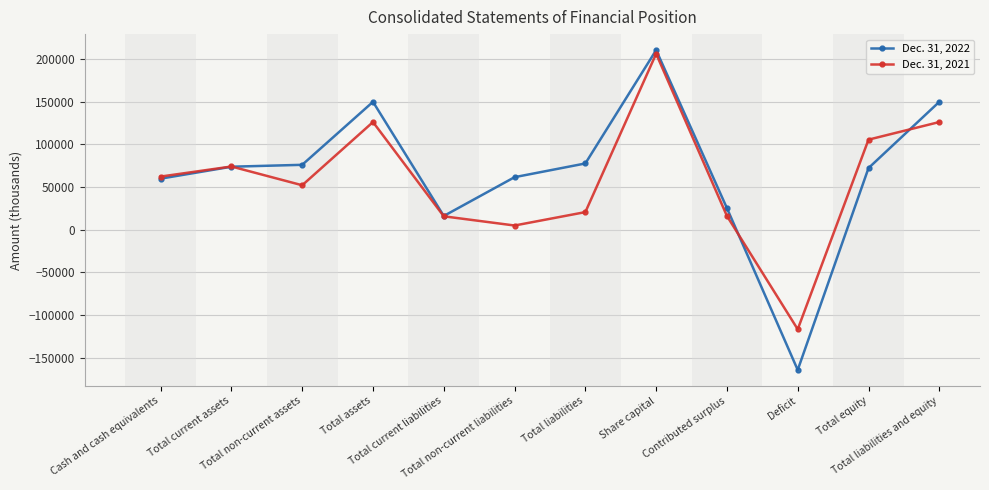

At which category is the sum across all series the highest?

Share capital